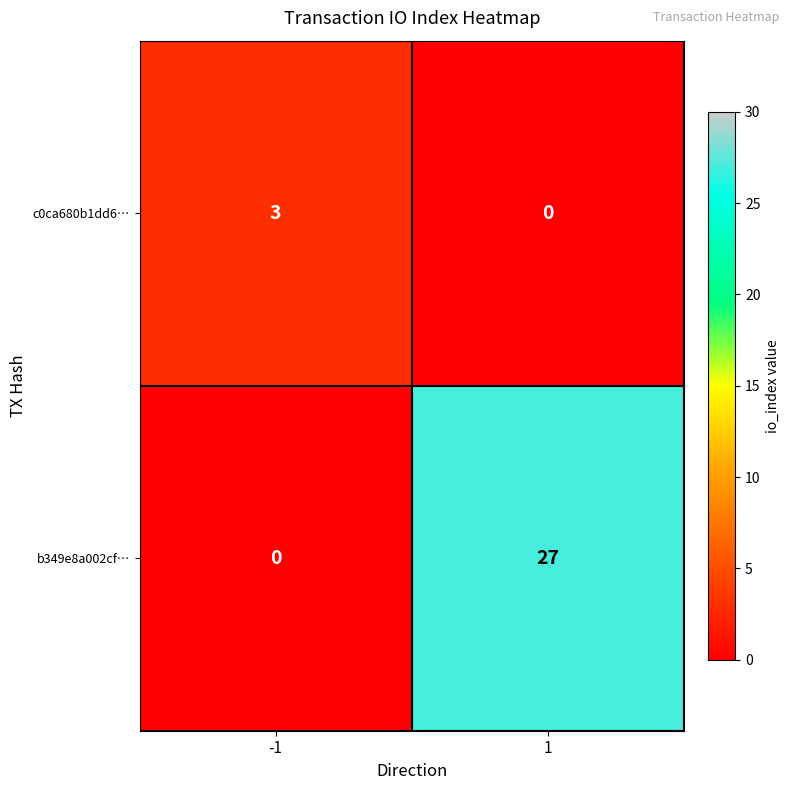

At which category is the sum across all series the highest?

1